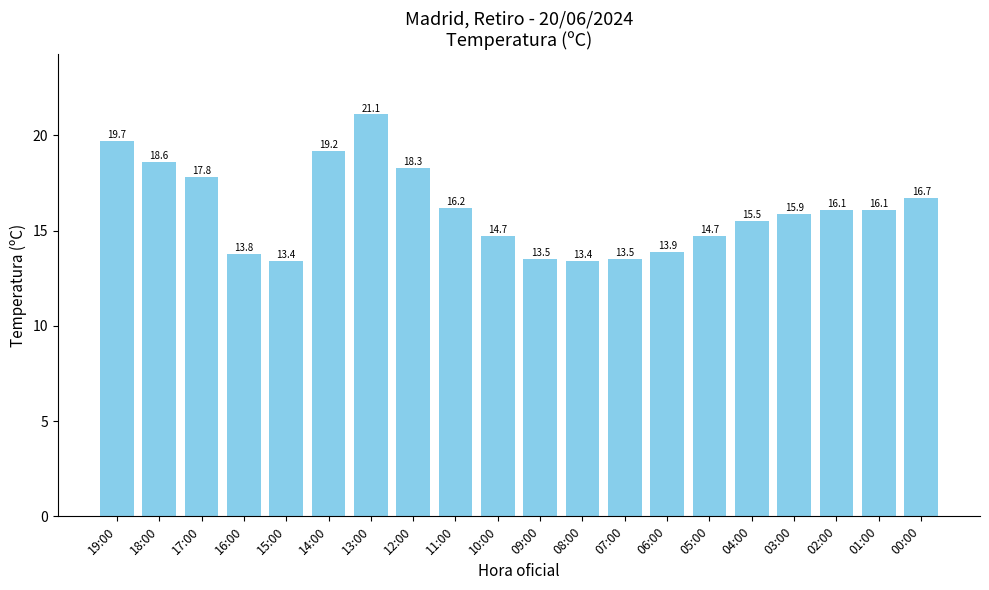

What is the smallest value displayed?

13.4